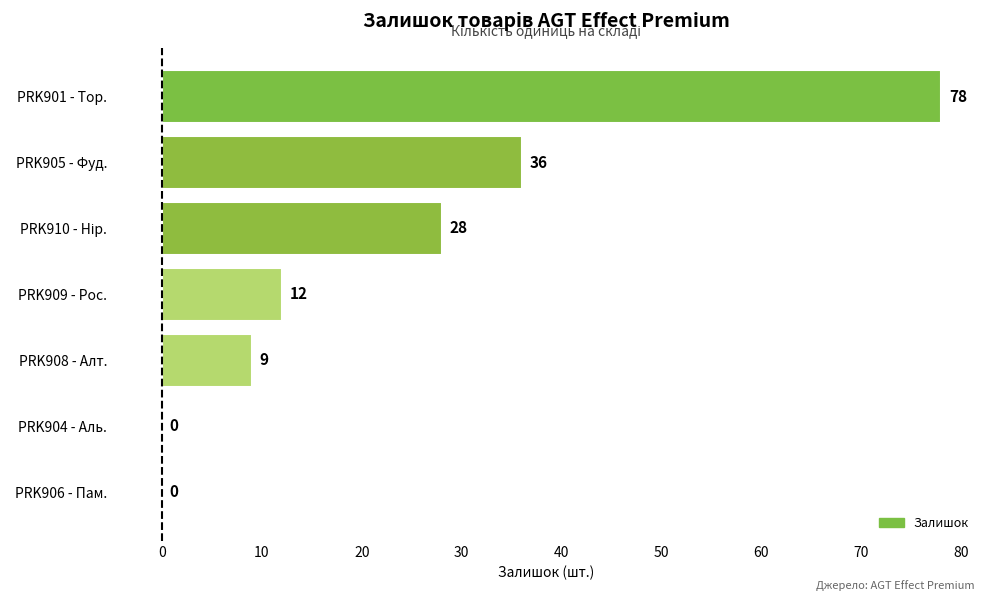

What is the maximum value shown in the chart?

78